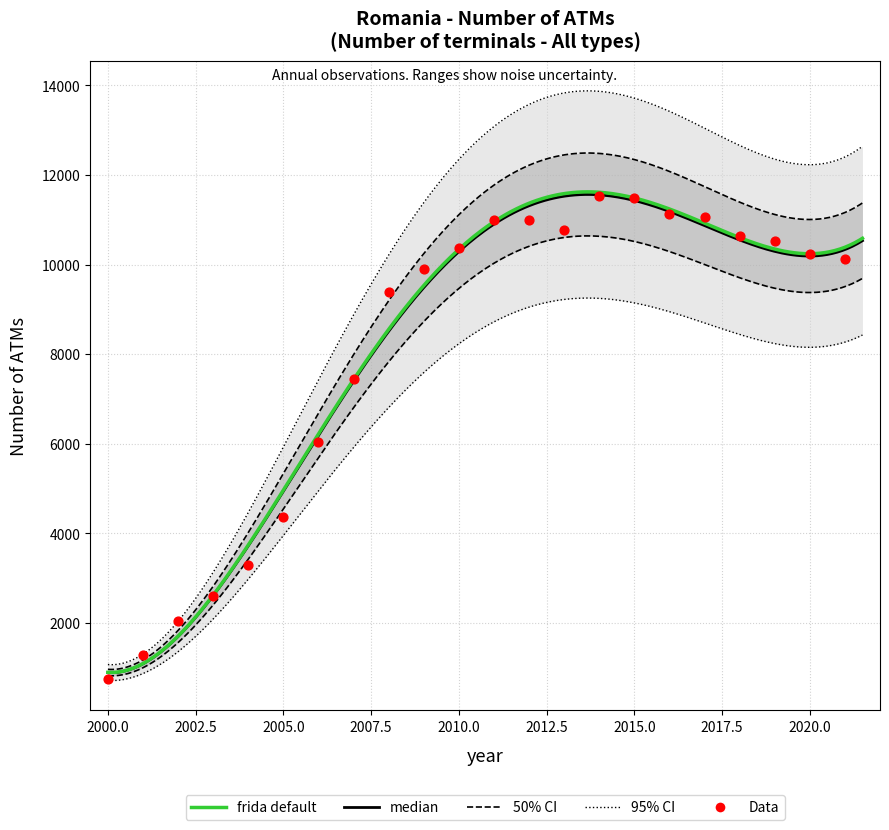

What is the change in value from 2012 to 2020?

-756